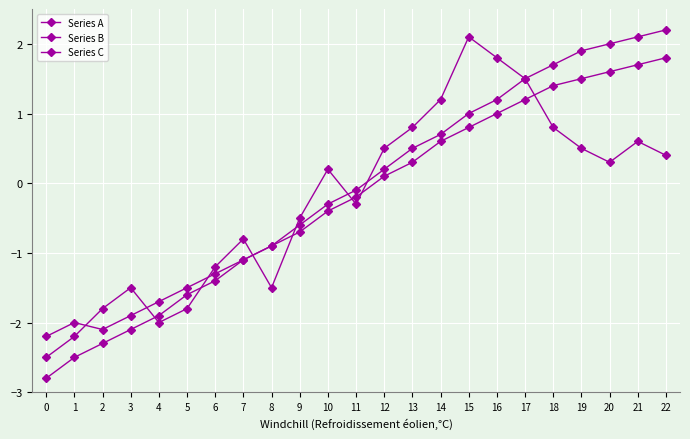

What is the difference between the maximum and minimum values in the Series A series?

4.6